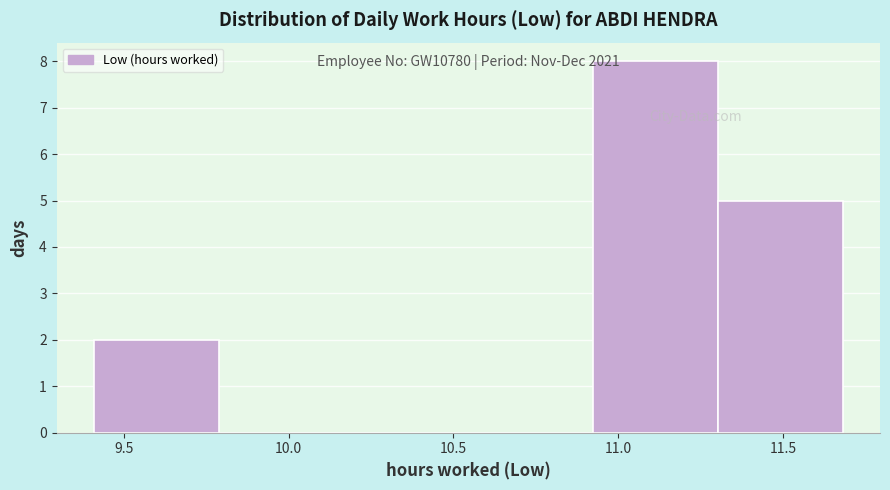

Which range on the x-axis has the tallest bar?

10.90 to 11.30